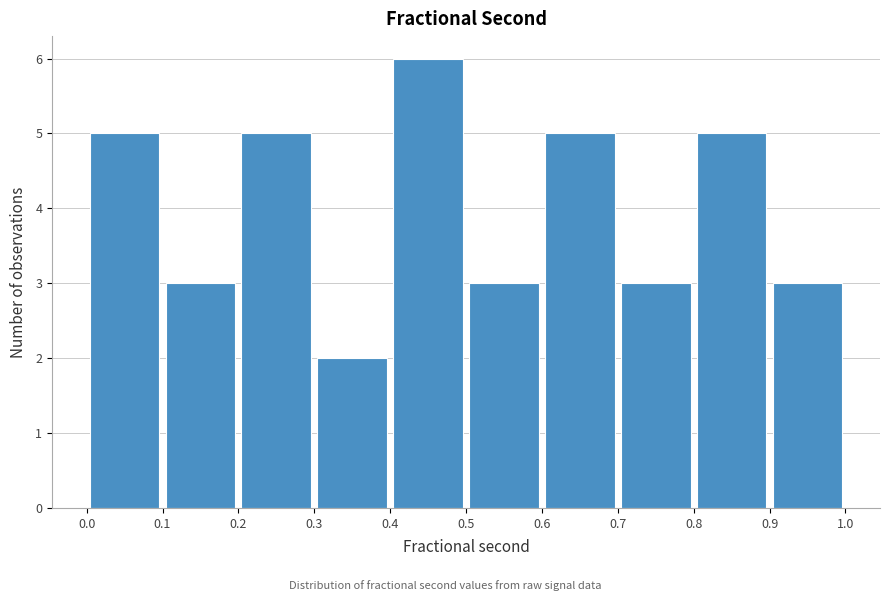

Reading left to right, list every bar in this chart as the range it spans on the x-axis followed by its height. The values are not printed on the chart, so give them approximately, as read against the axis.

0.0 to 0.1: 5
0.1 to 0.2: 3
0.2 to 0.3: 5
0.3 to 0.4: 2
0.4 to 0.5: 6
0.5 to 0.6: 3
0.6 to 0.7: 5
0.7 to 0.8: 3
0.8 to 0.9: 5
0.9 to 1.0: 3